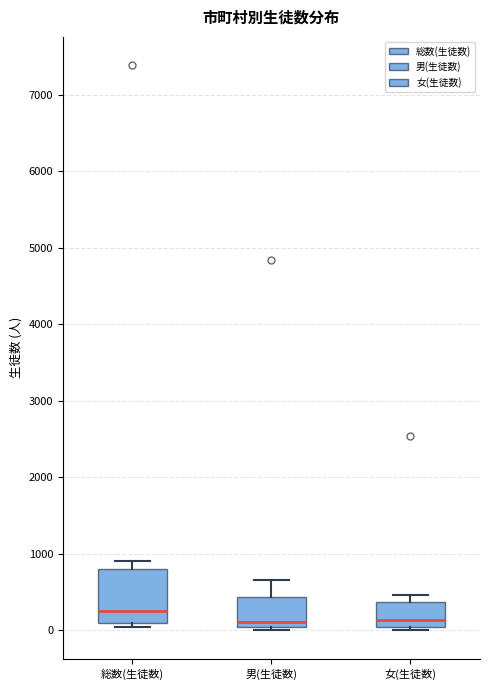

Reading left to right, read every box against the y-axis: the position of its median line, the range the box covers, and the ends of its whiskers. The values are not printed on the chart, so give them approximately, as read against the axis.

総数(生徒数): median 300, box 100 to 800, whiskers 0 to 900
男(生徒数): median 100, box 0 to 400, whiskers 0 (just below the box's lower edge) to 700
女(生徒数): median 100, box 0 to 400, whiskers 0 (just below the box's lower edge) to 500